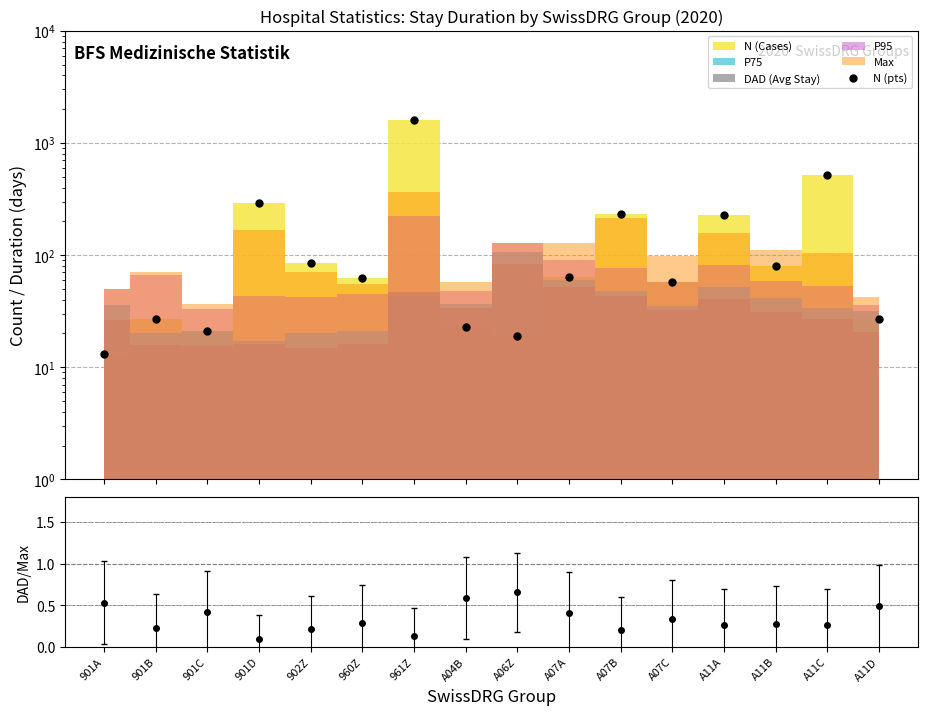

What is the difference between the maximum and minimum values in the DAD/Max series?

0.6